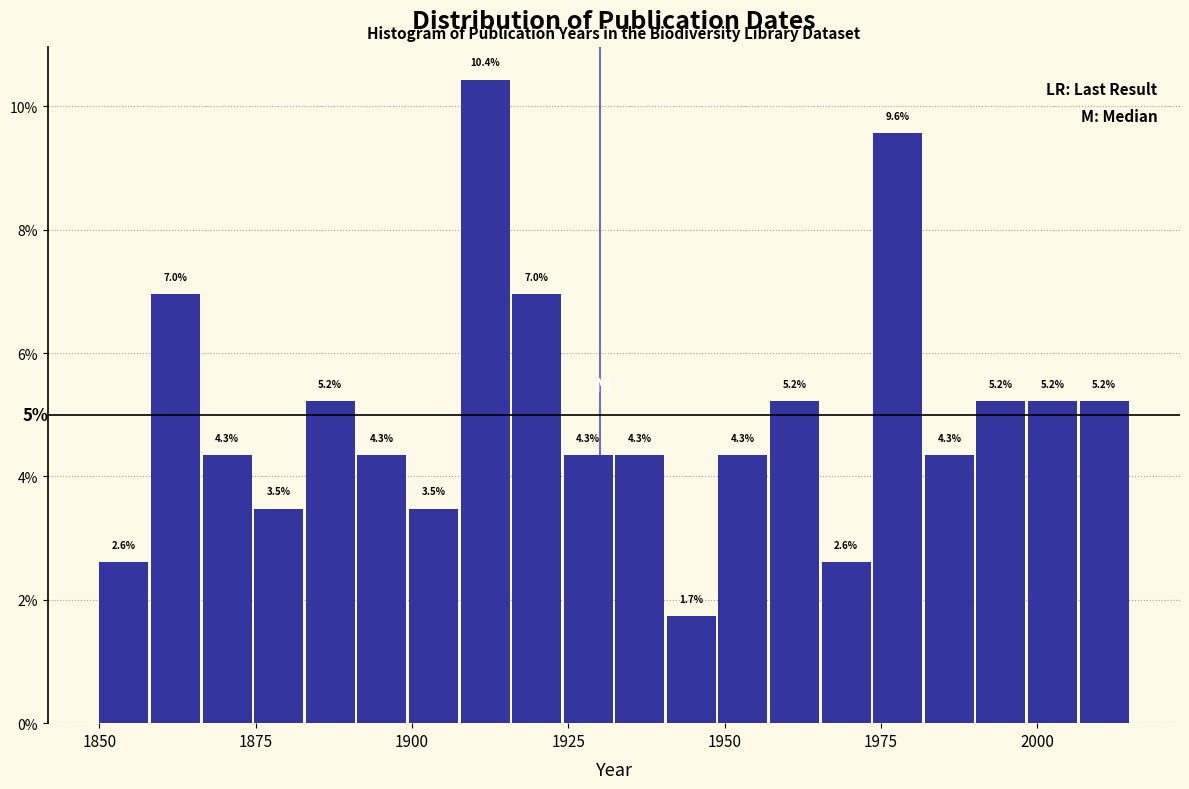

Read against the x-axis, roughly where is the centre of the tallest bar?

1910